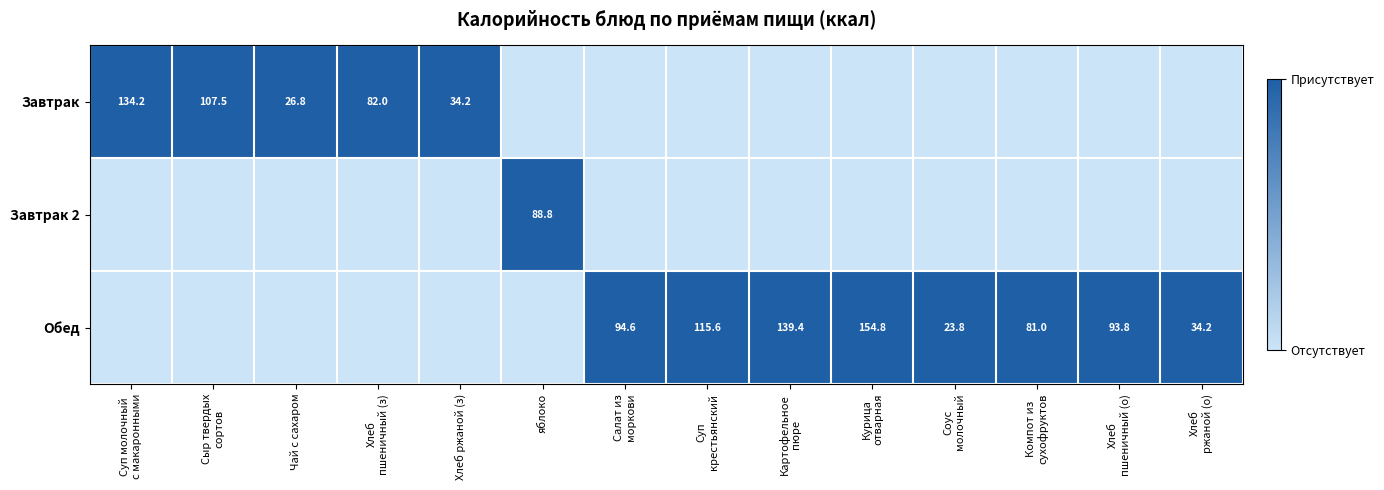

The Завтрак series shows 11.4 at Хлеб ржаной (з). True or false?

False